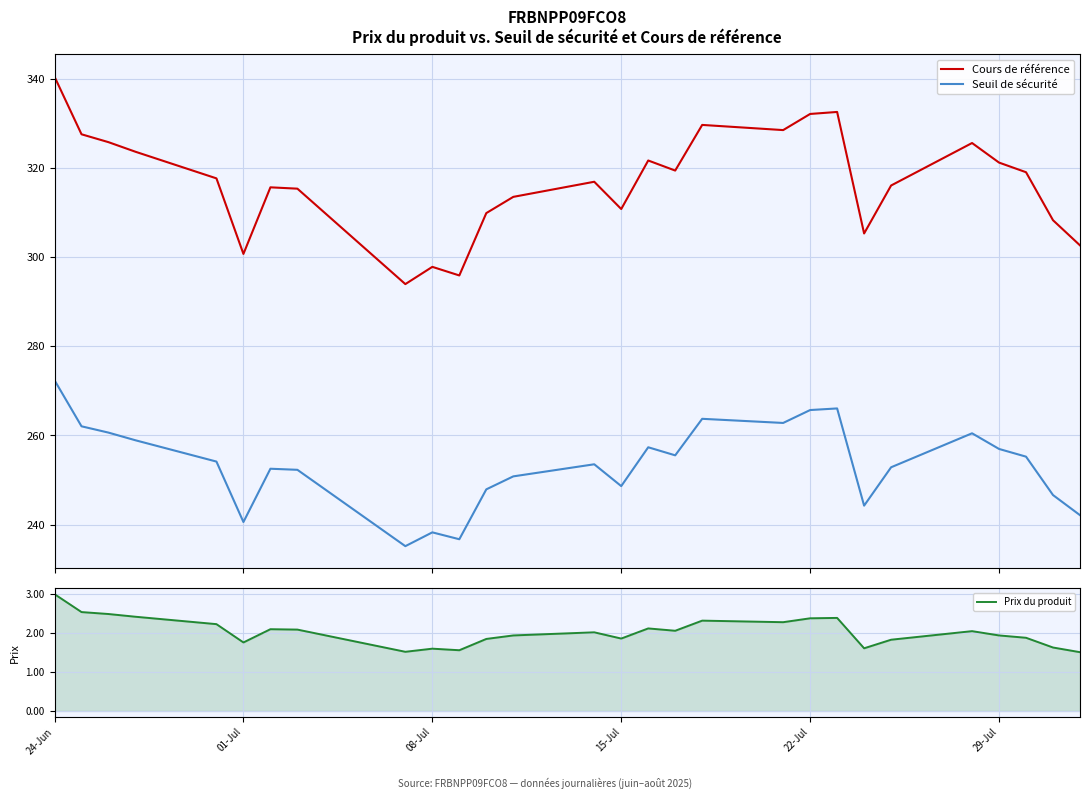

What is the minimum value for Seuil de sécurité?

235.2